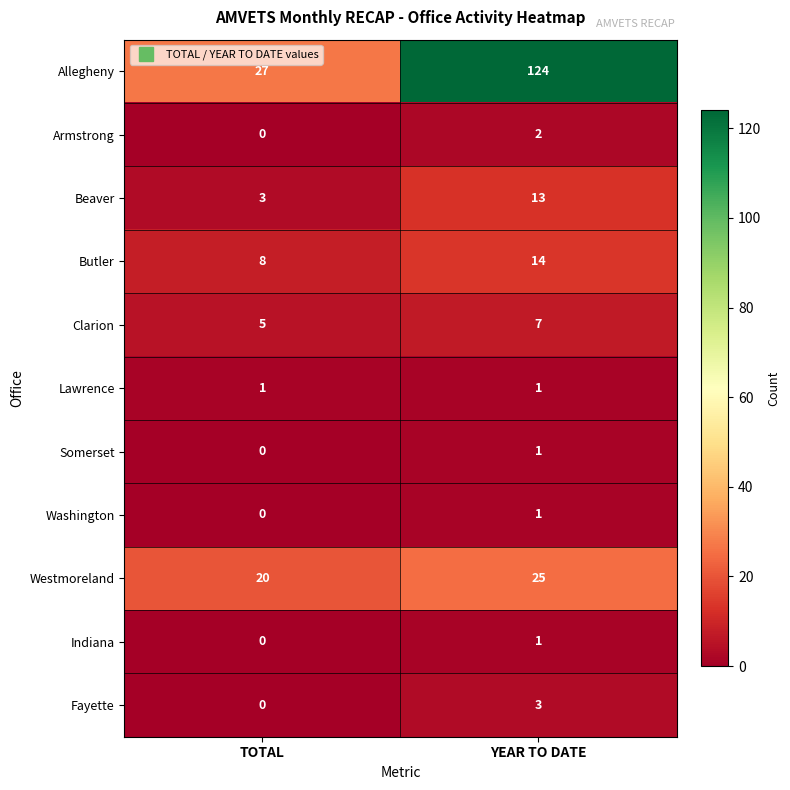

At which label is Beaver closest to 8?

TOTAL